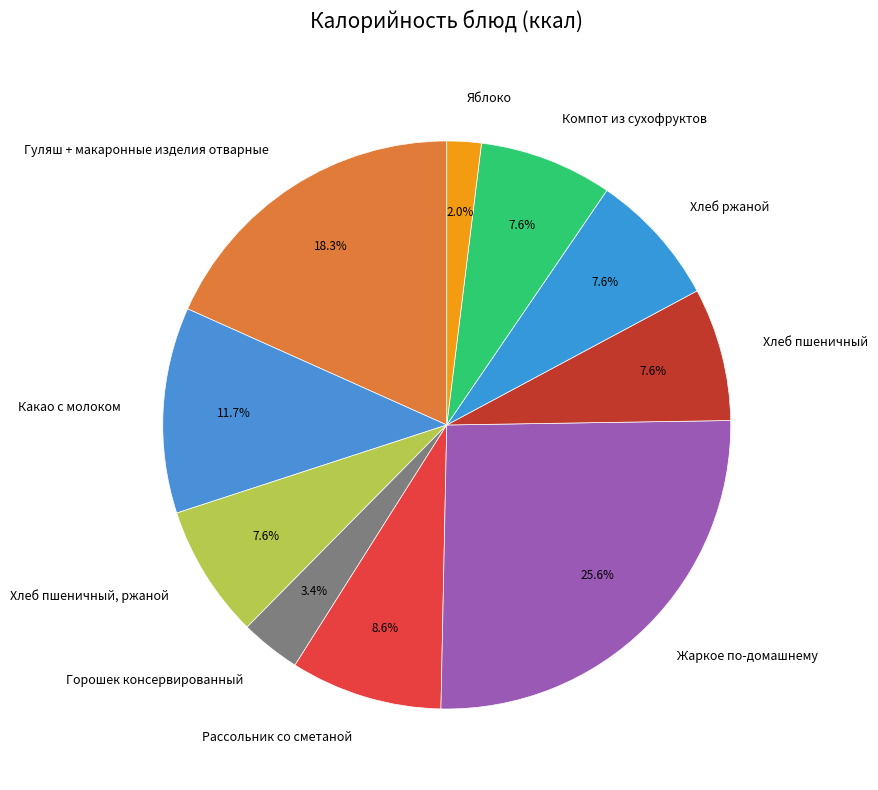

Is it true that Хлеб пшеничный, ржаной is 1% of the pie?

False